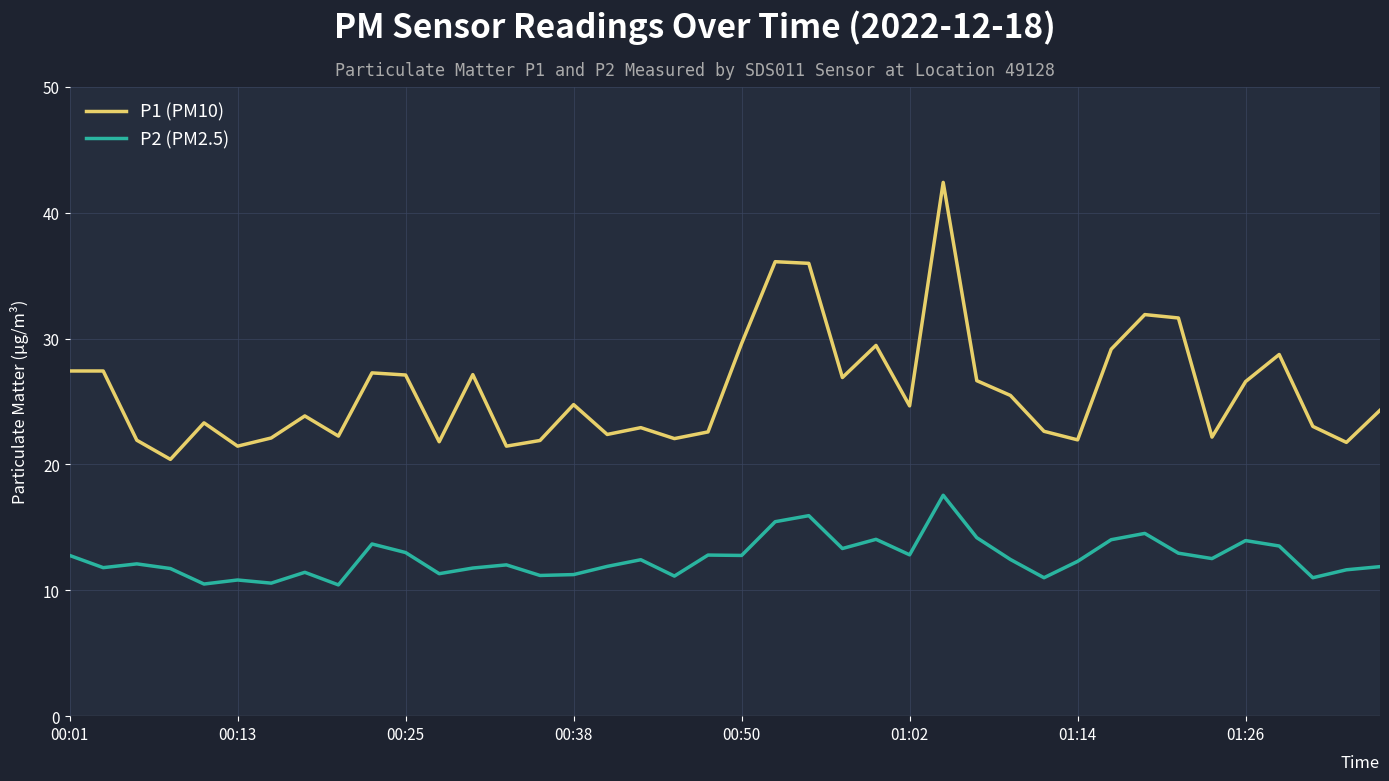

What is the highest value of the P1 (PM10) series?

42.4